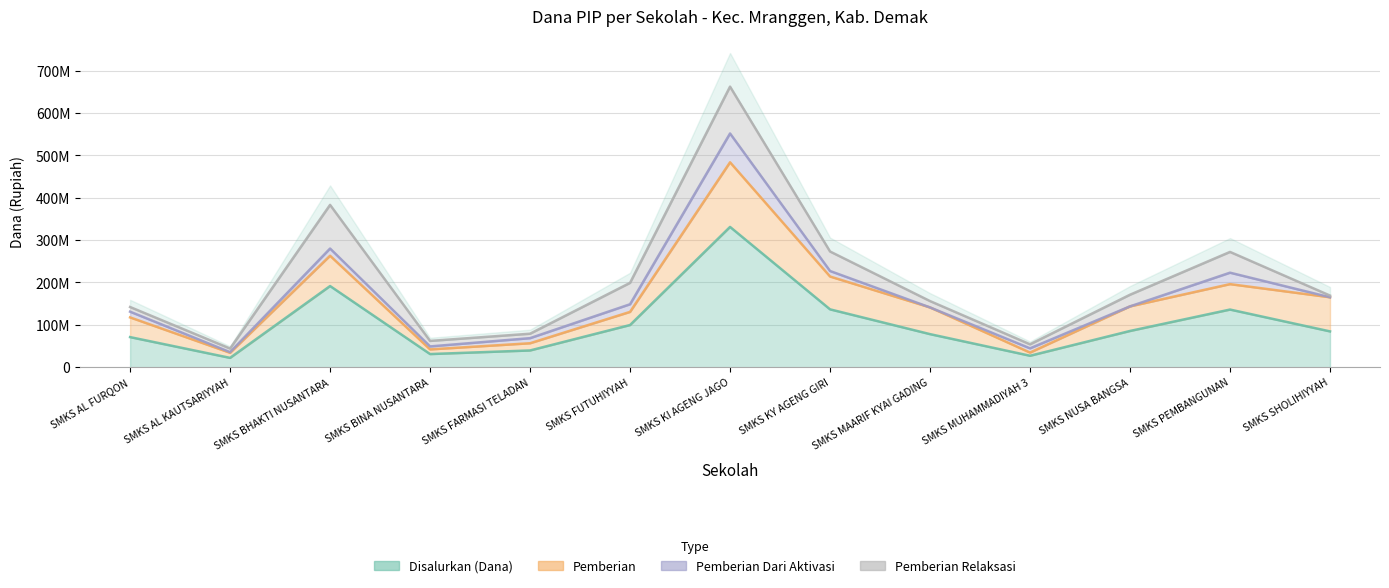

What value does the Disalurkan (Dana) series have at SMKS KI AGENG JAGO, to the nearest 50?

331000000